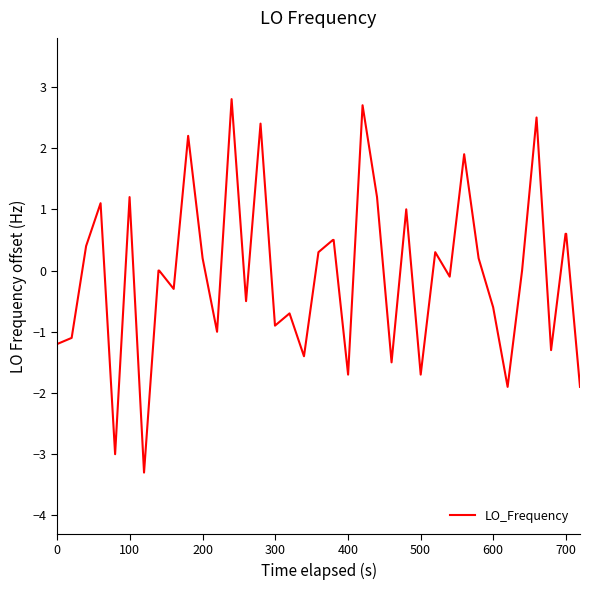

What is the smallest value displayed?

-3.3